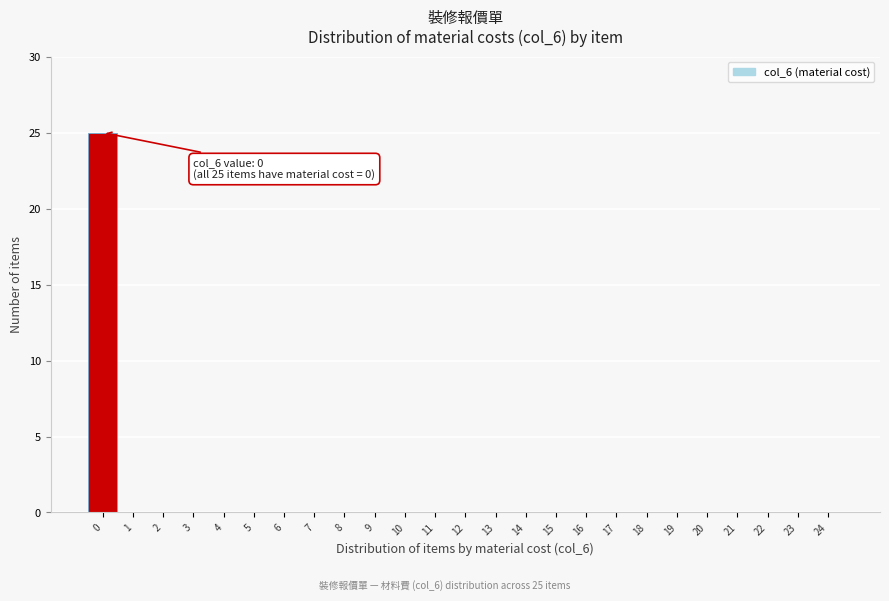

Reading left to right, what are all the values shown in this chart?

0=25	1=0	2=0	3=0	4=0	5=0	6=0	7=0	8=0	9=0	10=0	11=0	12=0	13=0	14=0	15=0	16=0	17=0	18=0	19=0	20=0	21=0	22=0	23=0	24=0